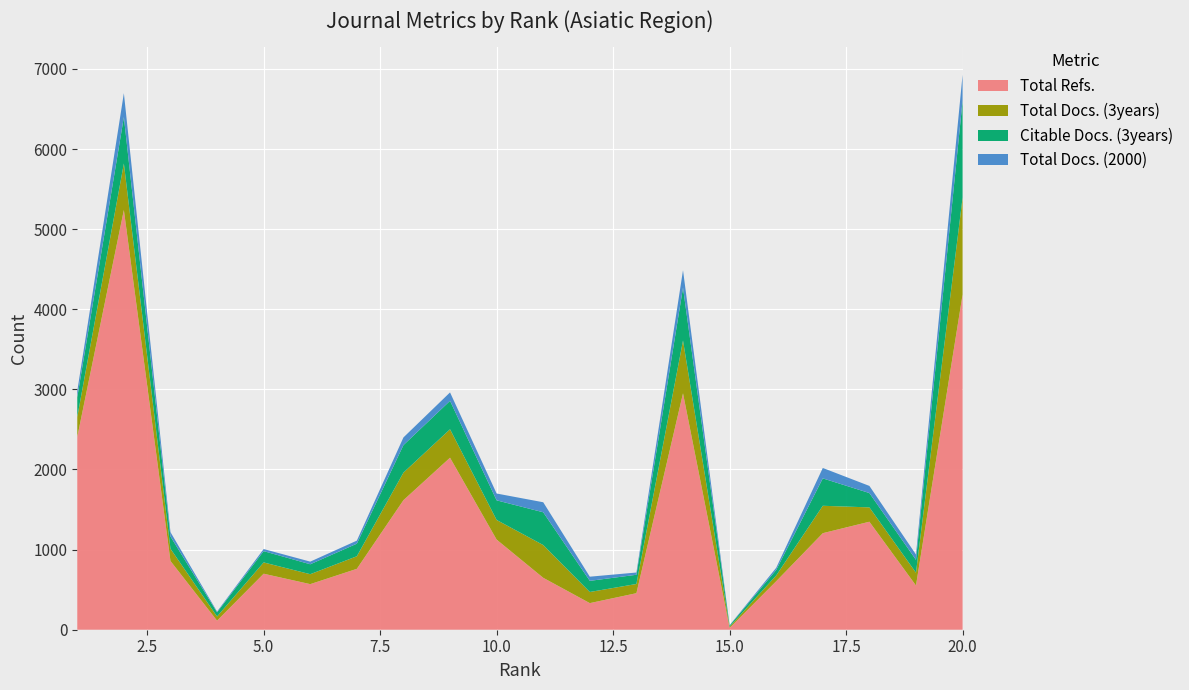

What is the value of the Total Refs. point at the 5th from the left?

699